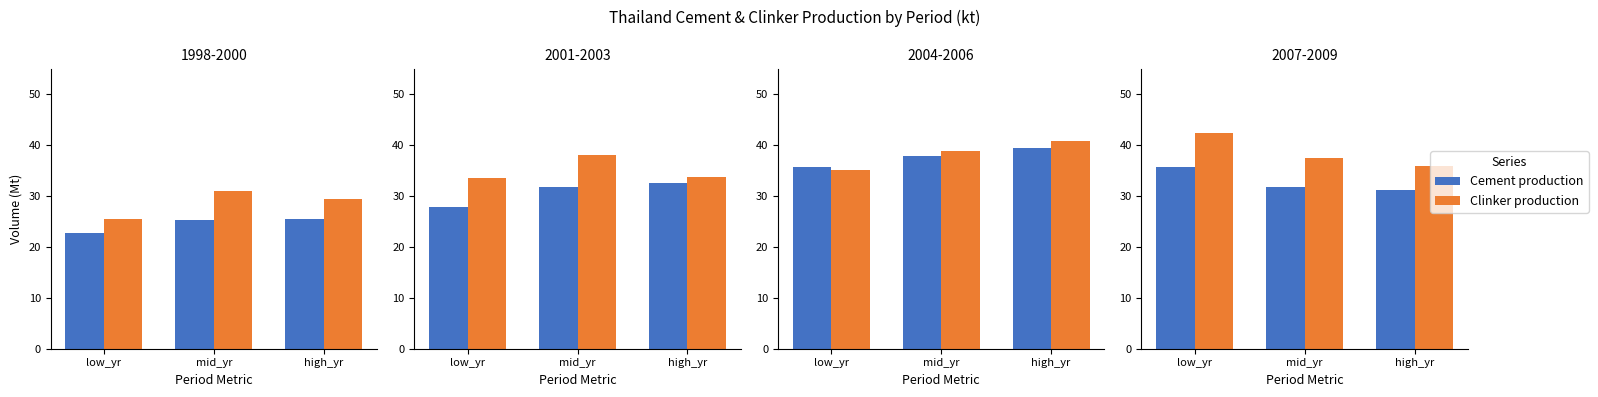

Between low_yr and high_yr, which is larger?

low_yr